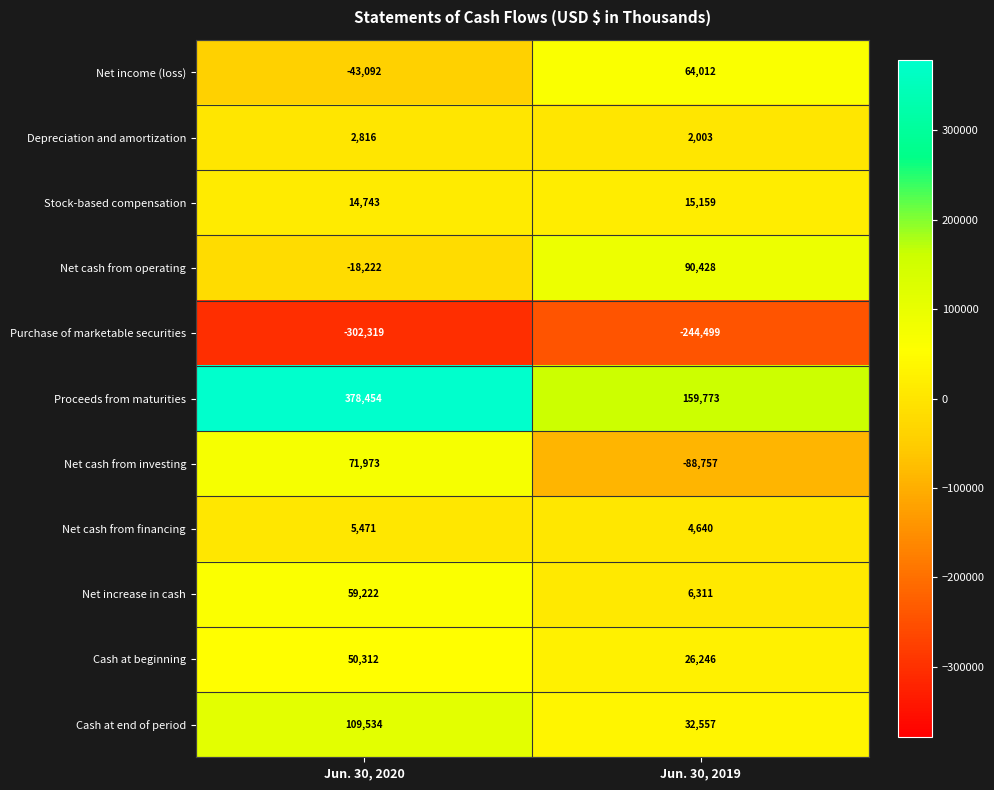

Which series has the largest total across all categories?

Proceeds from maturities